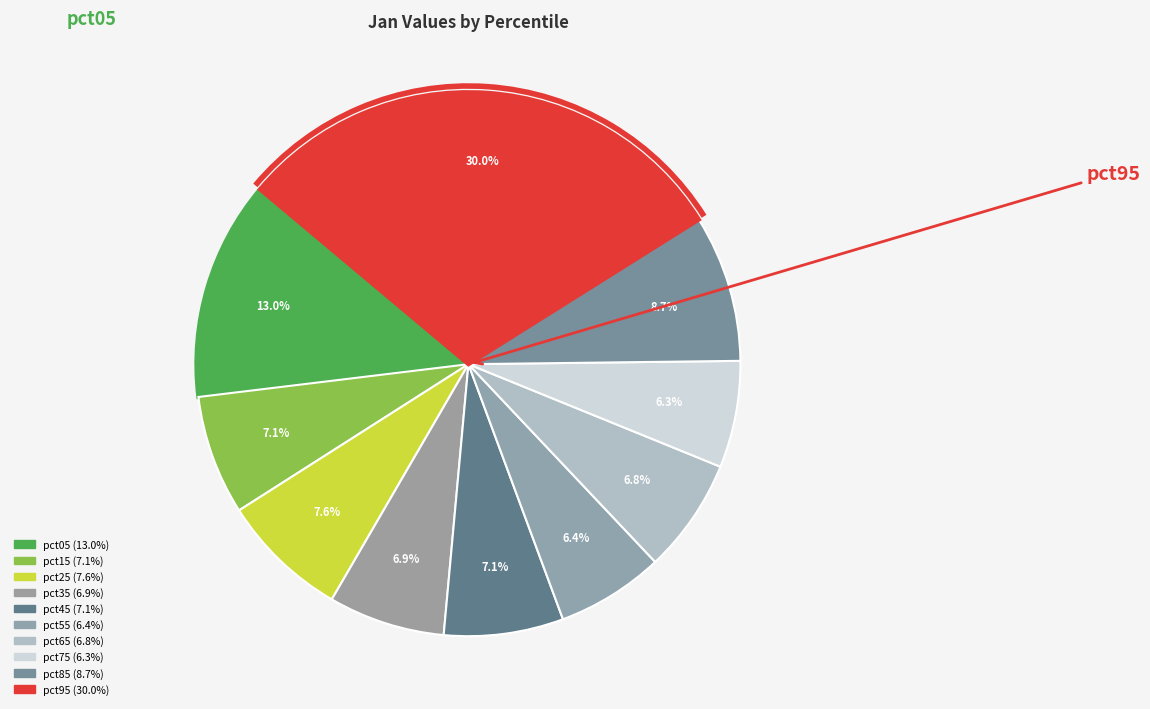

Rank the categories by value from lowest to highest.

pct75, pct55, pct65, pct35, pct45, pct15, pct25, pct85, pct05, pct95